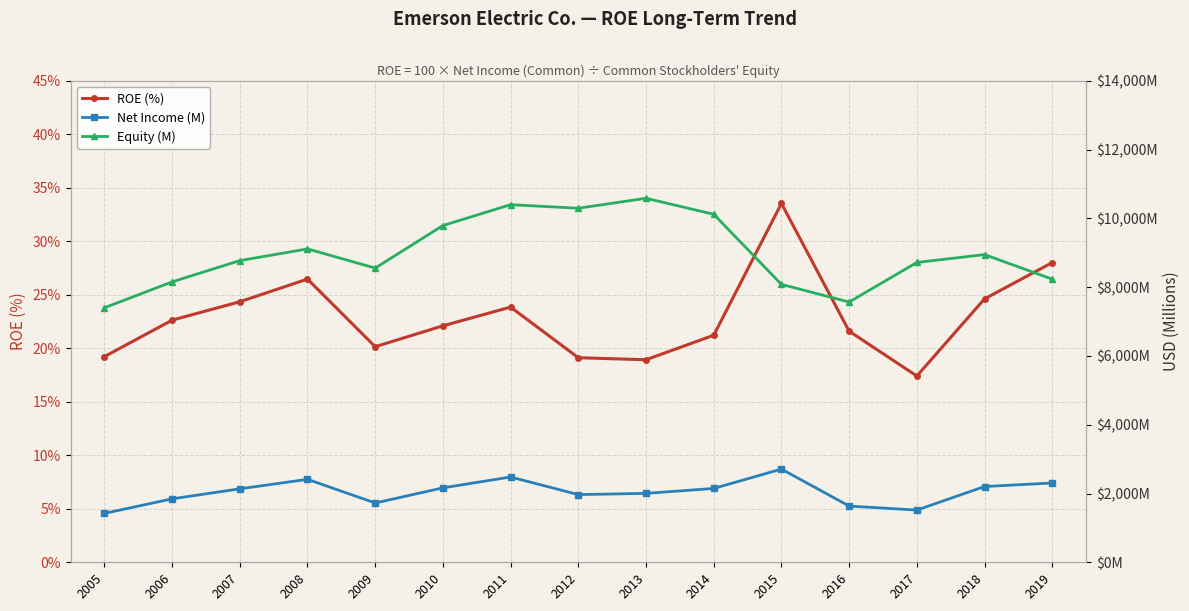

Where is ROE (%) nearest to the value 25?

2018